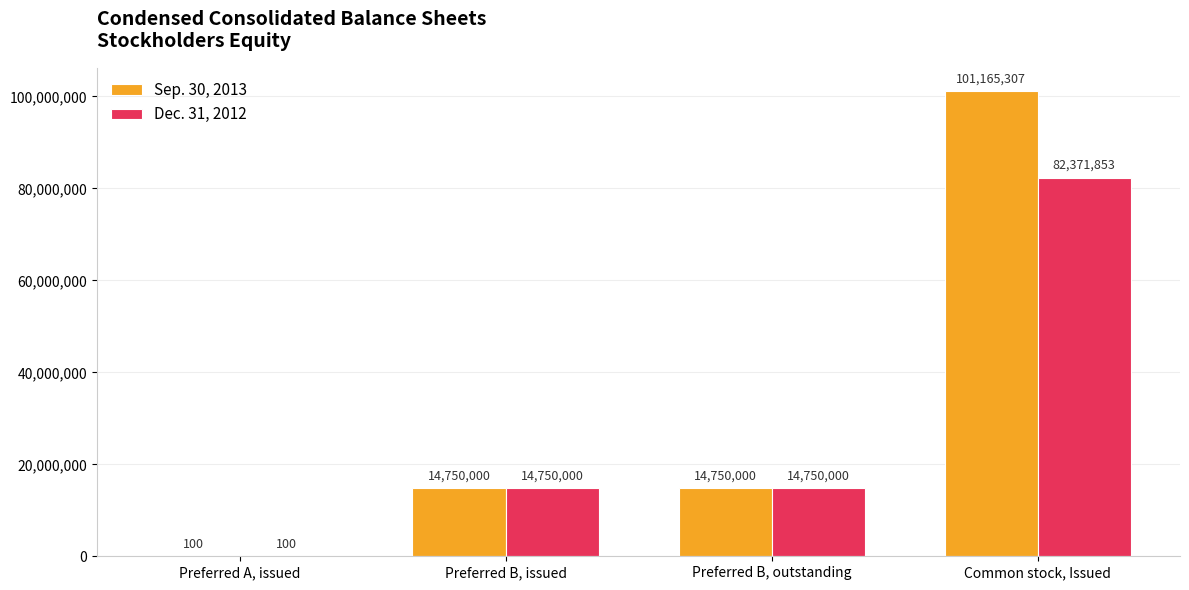

What is the difference between the Sep. 30, 2013 values at Common stock, Issued and Preferred B, issued?

86415307